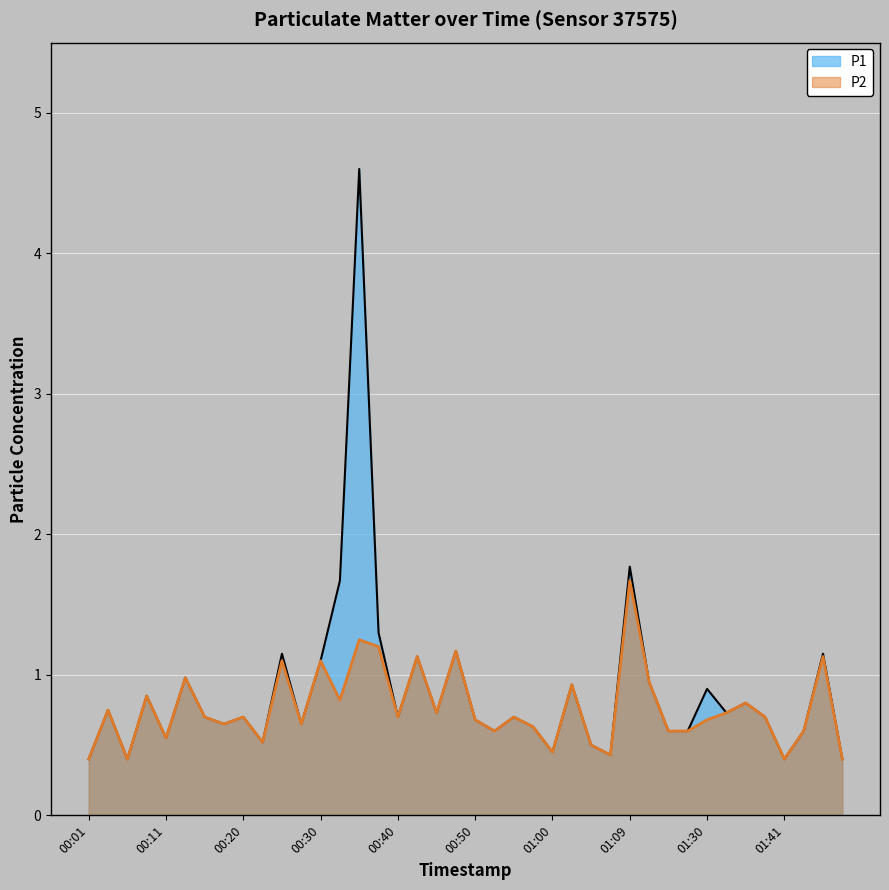

True or false: P1 and P2 intersect in this chart.

False